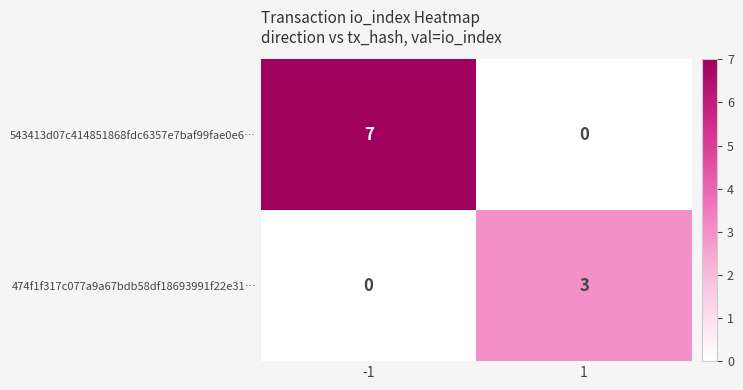

What is the approximate value of 543413d07c414851868fdc6357e7baf99fae0e6… at -1?

7